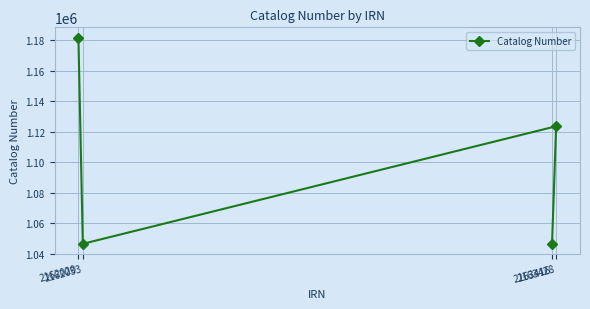

List the labels in order of value, largest first.

2162020, 2163428, 2163416, 2162033